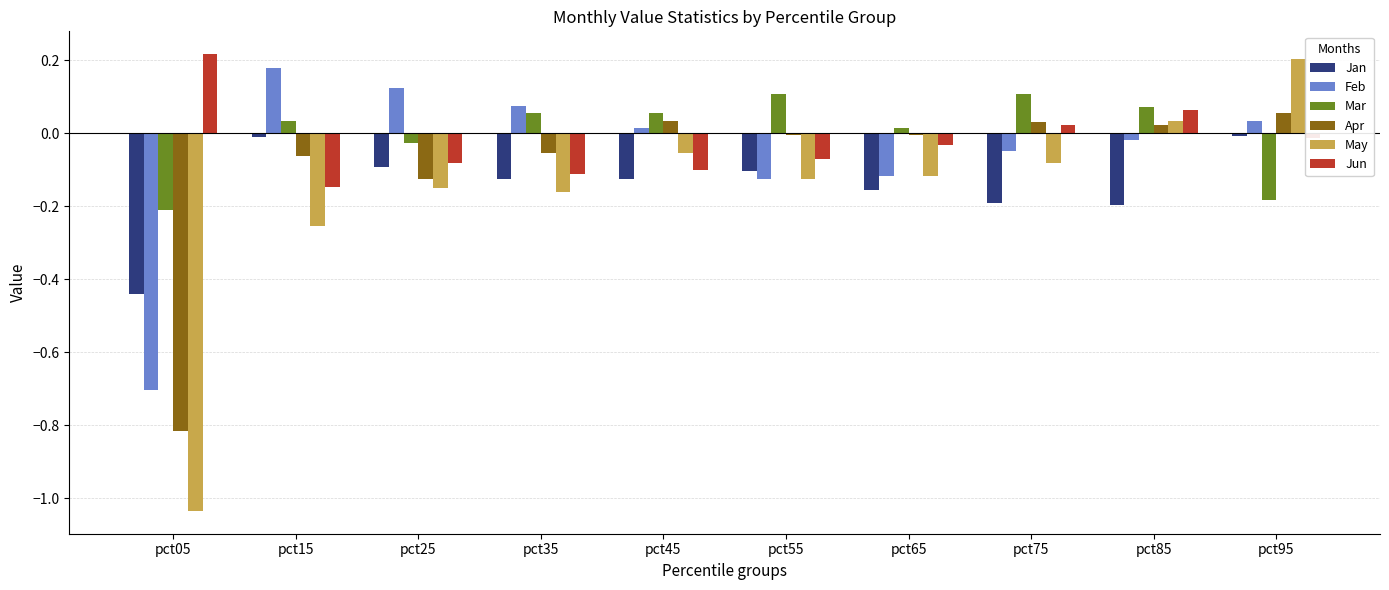

Is it true that Jun equals -0.1 at pct65?

False